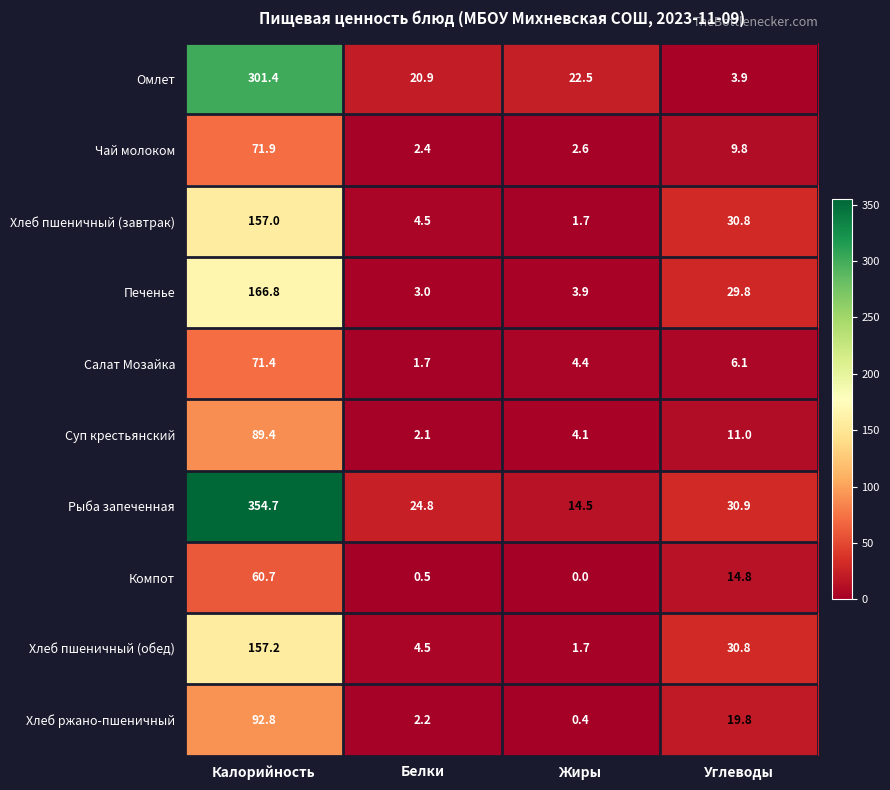

True or false: Омлет has a value of 2.2 at Углеводы.

False